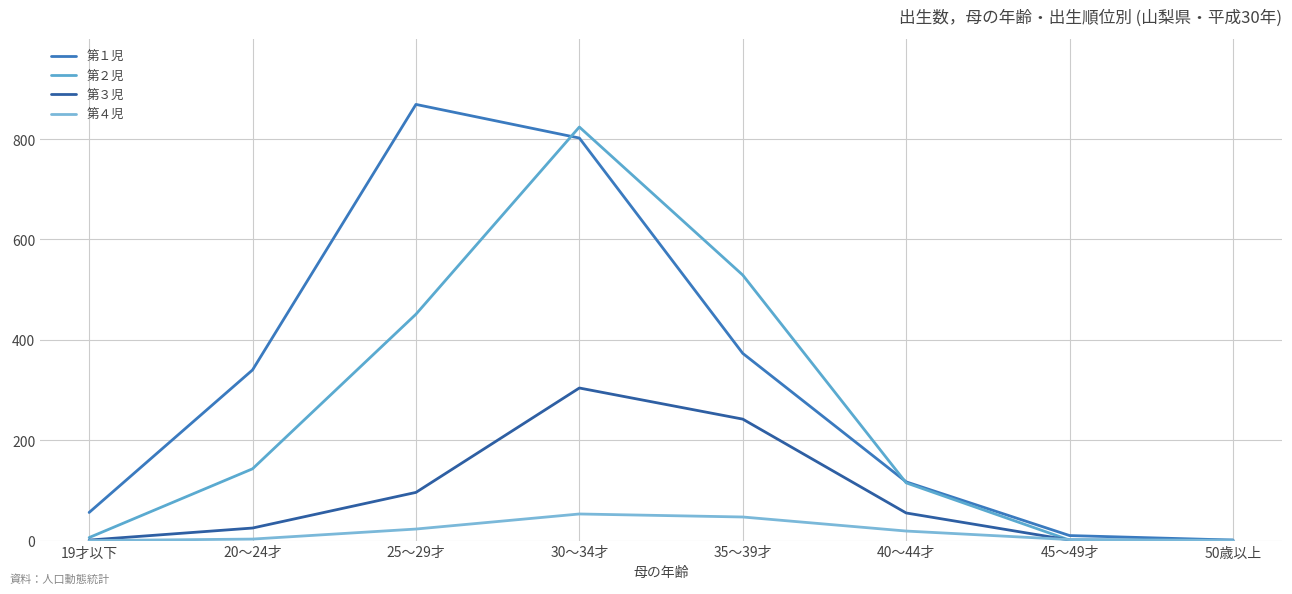

What is the label of the 3rd point from the right?

40～44才